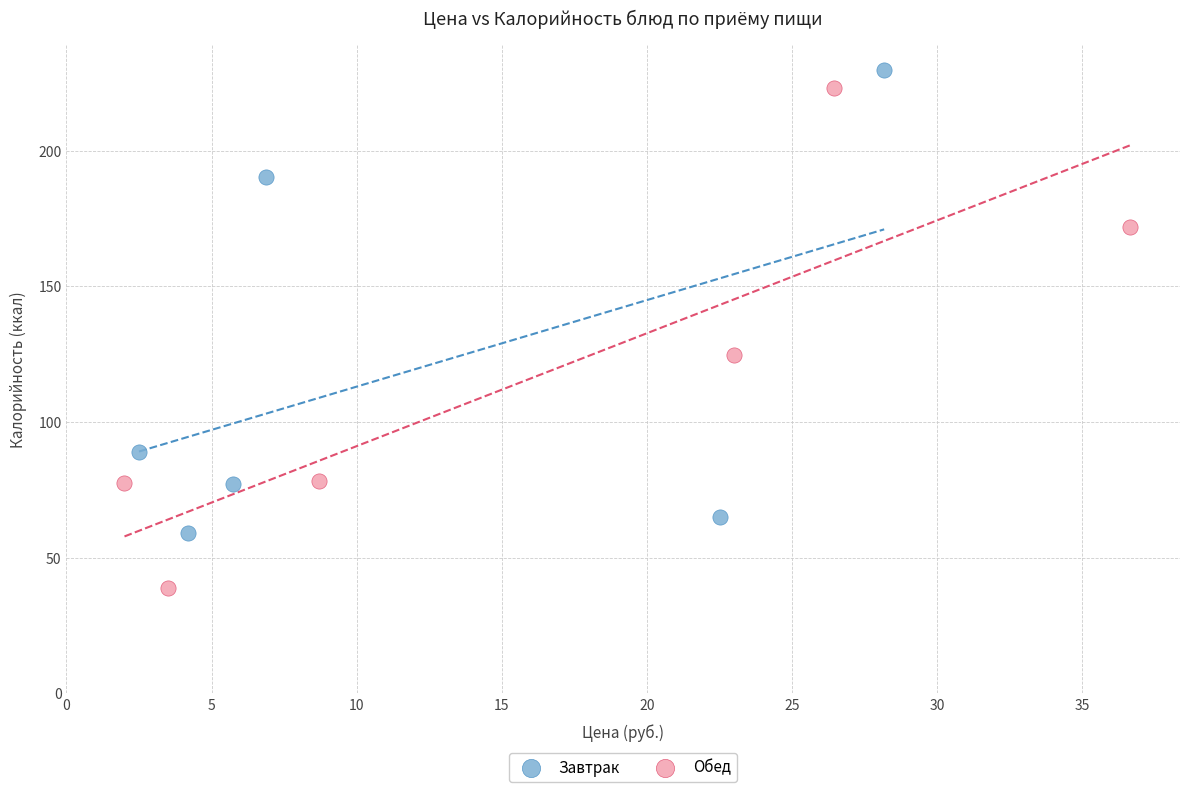

Which series has the largest Y range (max minus min)?

Обед